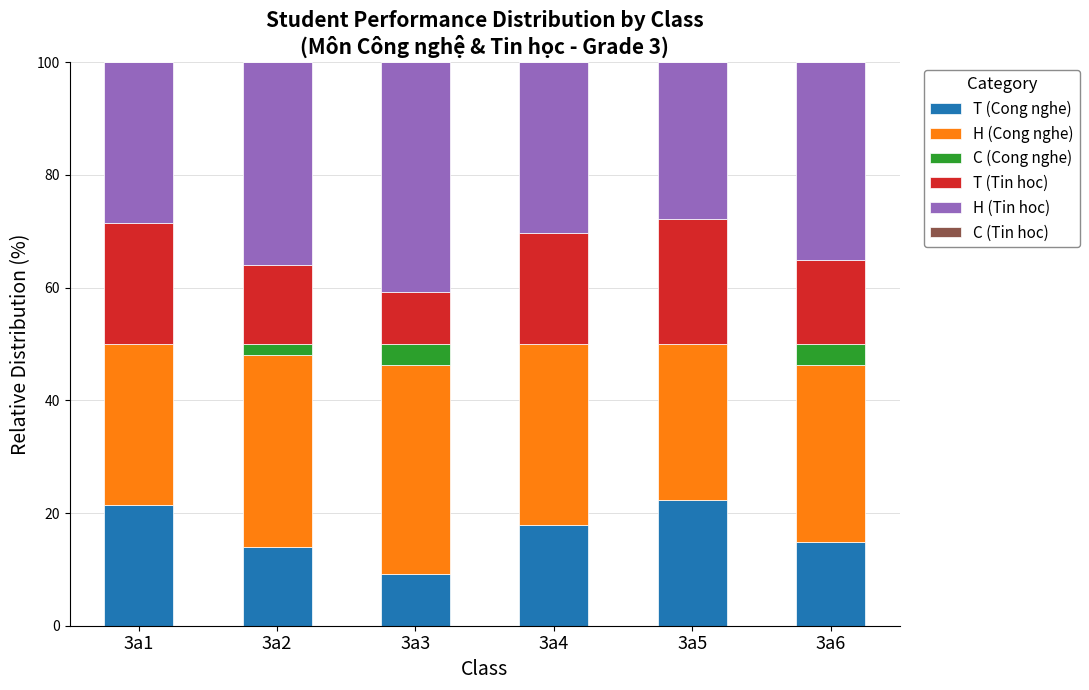

What is the sum of the T (Cong nghe) values at 3a6 and 3a5?

37.0